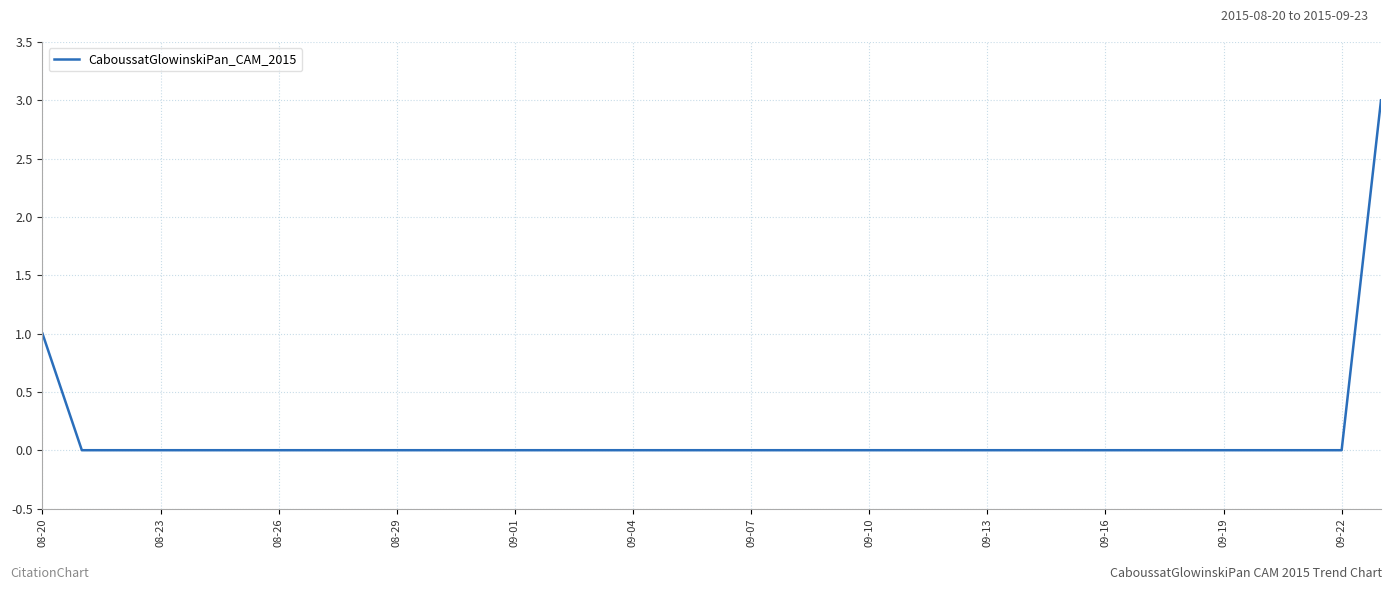

What is the difference between the maximum and minimum values?

3